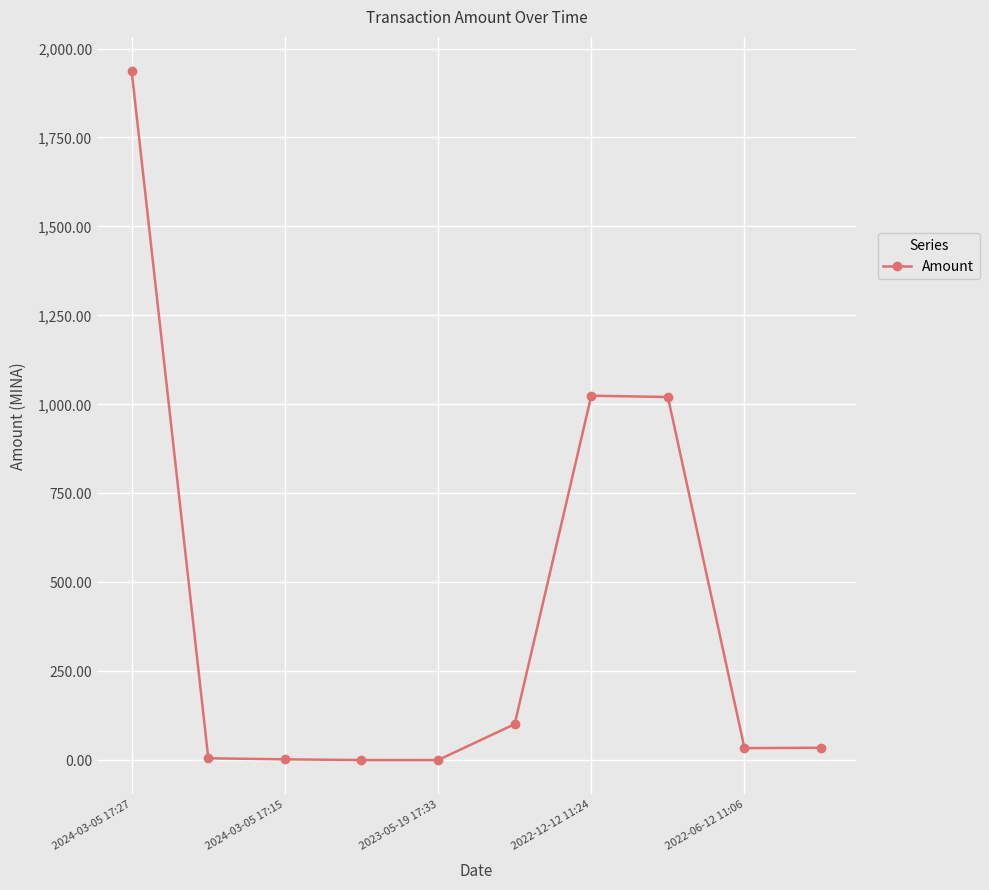

True or false: there are more than 0 points higher than both neighbors.

True